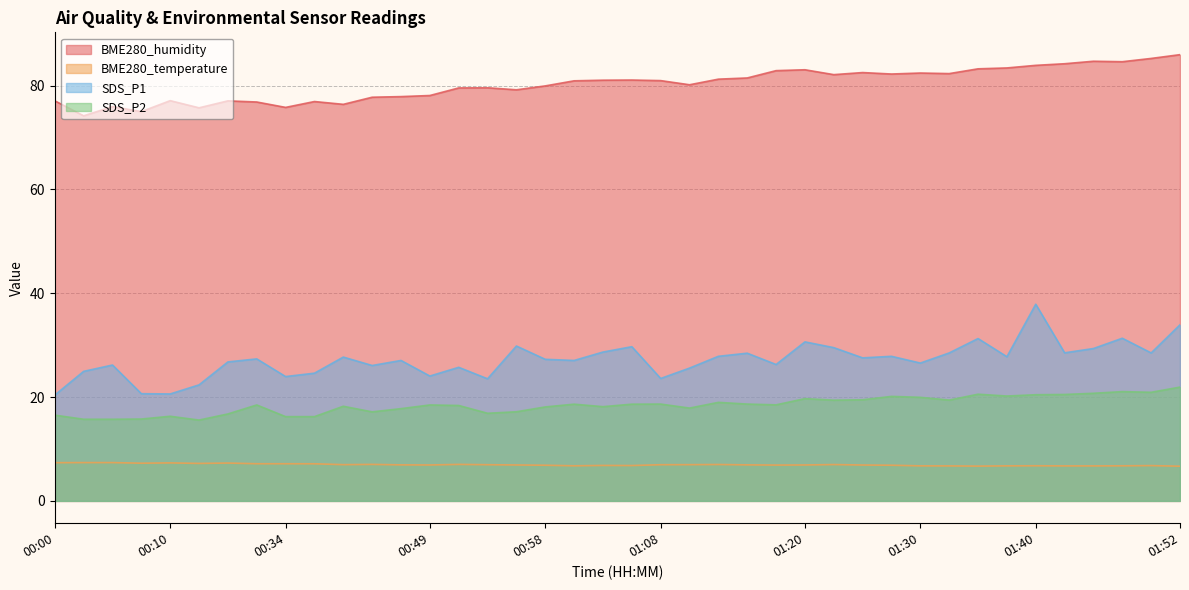

List the labels in order of SDS_P2 value, largest first.

01:52, 01:47, 01:50, 01:45, 01:35, 01:43, 01:40, 01:38, 01:28, 01:30, 01:20, 01:25, 01:33, 01:23, 01:13, 01:08, 01:16, 01:01, 01:06, 01:18, 00:18, 00:49, 00:51, 00:41, 01:03, 00:58, 01:11, 00:46, 00:56, 00:44, 00:53, 00:15, 00:00, 00:10, 00:34, 00:36, 00:08, 00:03, 00:05, 00:13